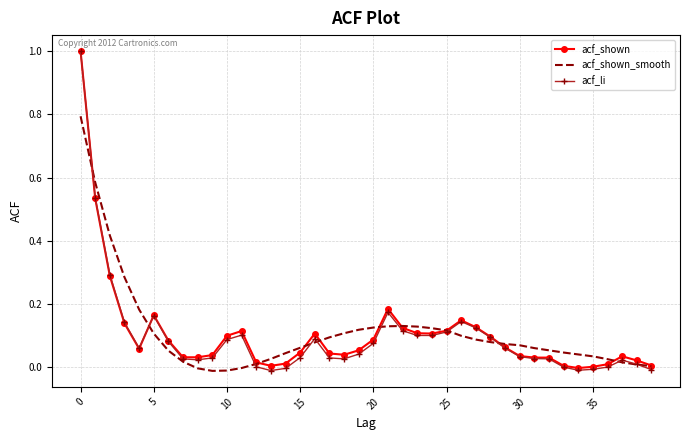

Which series has the widest spread of values?

acf_li